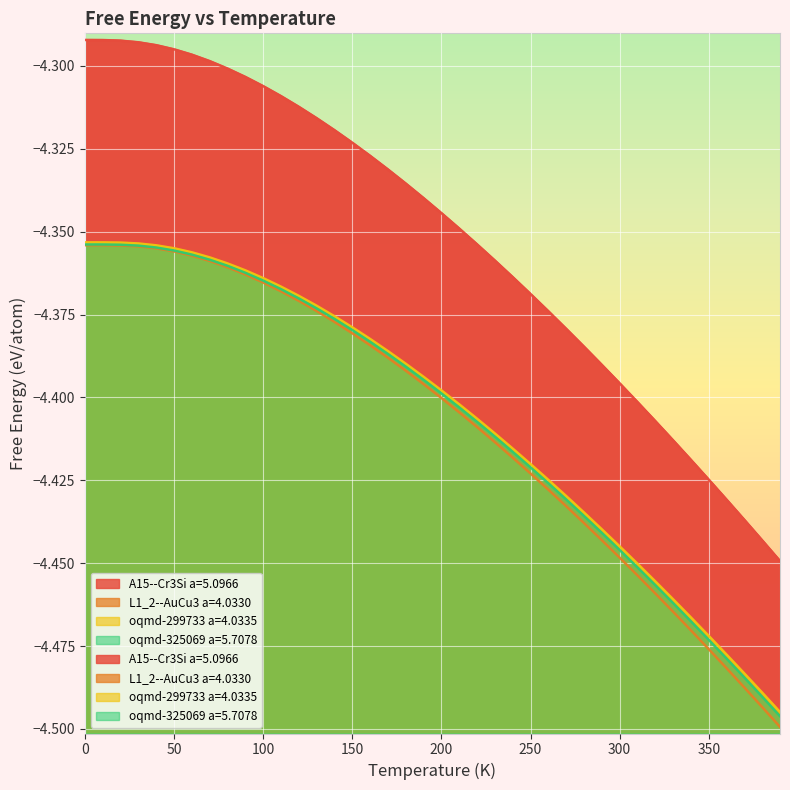

Reading left to right, what are all the values shown in this chart?

A15--Cr3Si a=5.0966: -4.3	-4.3	-4.3	-4.3	-4.3	-4.3	-4.3	-4.3	-4.3	-4.3	-4.3	-4.3	-4.3	-4.3	-4.3	-4.3	-4.3	-4.3	-4.3	-4.3	-4.3	-4.3	-4.4	-4.4	-4.4	-4.4	-4.4	-4.4	-4.4	-4.4	-4.4	-4.4	-4.4	-4.4	-4.4	-4.4	-4.4	-4.4	-4.4	-4.4
L1_2--AuCu3 a=4.0330: -4.4	-4.4	-4.4	-4.4	-4.4	-4.4	-4.4	-4.4	-4.4	-4.4	-4.4	-4.4	-4.4	-4.4	-4.4	-4.4	-4.4	-4.4	-4.4	-4.4	-4.4	-4.4	-4.4	-4.4	-4.4	-4.4	-4.4	-4.4	-4.4	-4.4	-4.4	-4.5	-4.5	-4.5	-4.5	-4.5	-4.5	-4.5	-4.5	-4.5
oqmd-299733 a=4.0335: -4.4	-4.4	-4.4	-4.4	-4.4	-4.4	-4.4	-4.4	-4.4	-4.4	-4.4	-4.4	-4.4	-4.4	-4.4	-4.4	-4.4	-4.4	-4.4	-4.4	-4.4	-4.4	-4.4	-4.4	-4.4	-4.4	-4.4	-4.4	-4.4	-4.4	-4.4	-4.5	-4.5	-4.5	-4.5	-4.5	-4.5	-4.5	-4.5	-4.5
oqmd-325069 a=5.7078: -4.4	-4.4	-4.4	-4.4	-4.4	-4.4	-4.4	-4.4	-4.4	-4.4	-4.4	-4.4	-4.4	-4.4	-4.4	-4.4	-4.4	-4.4	-4.4	-4.4	-4.4	-4.4	-4.4	-4.4	-4.4	-4.4	-4.4	-4.4	-4.4	-4.4	-4.4	-4.5	-4.5	-4.5	-4.5	-4.5	-4.5	-4.5	-4.5	-4.5